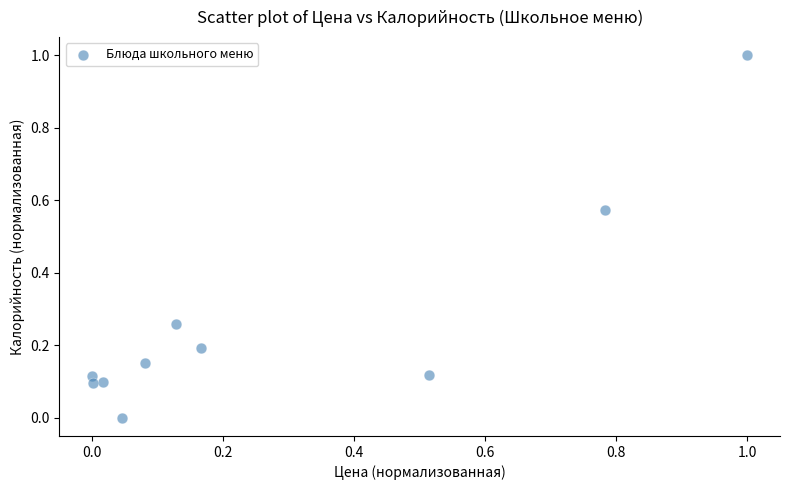

What is the range of Y values (max minus min)?

1.0